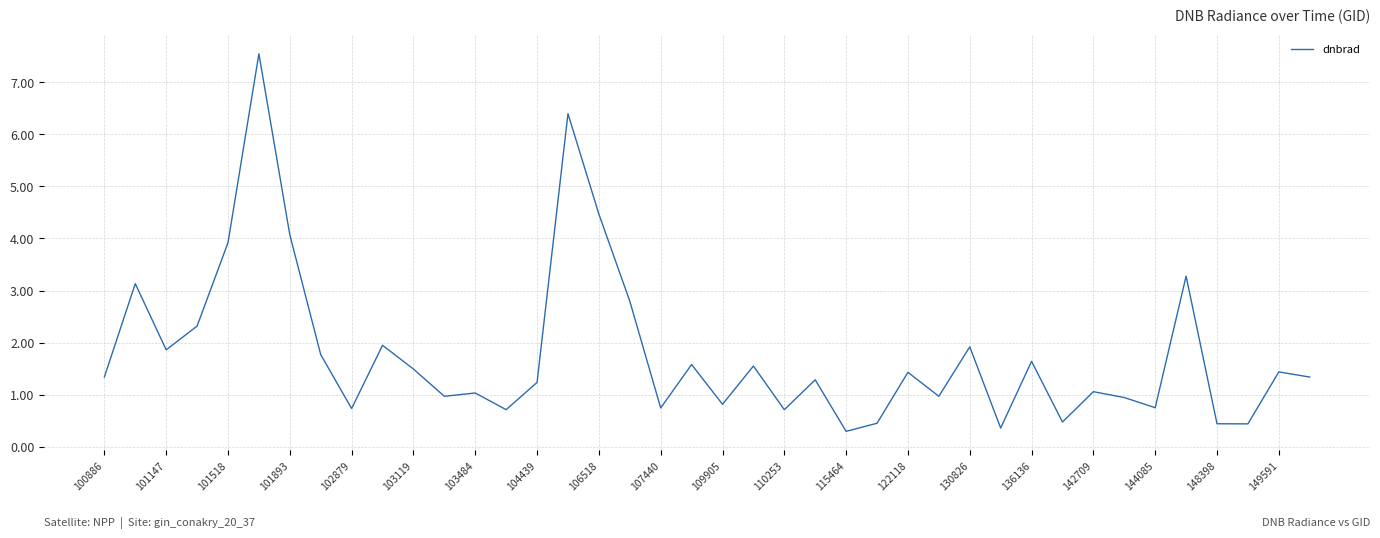

What is the maximum value shown in the chart?

7.5